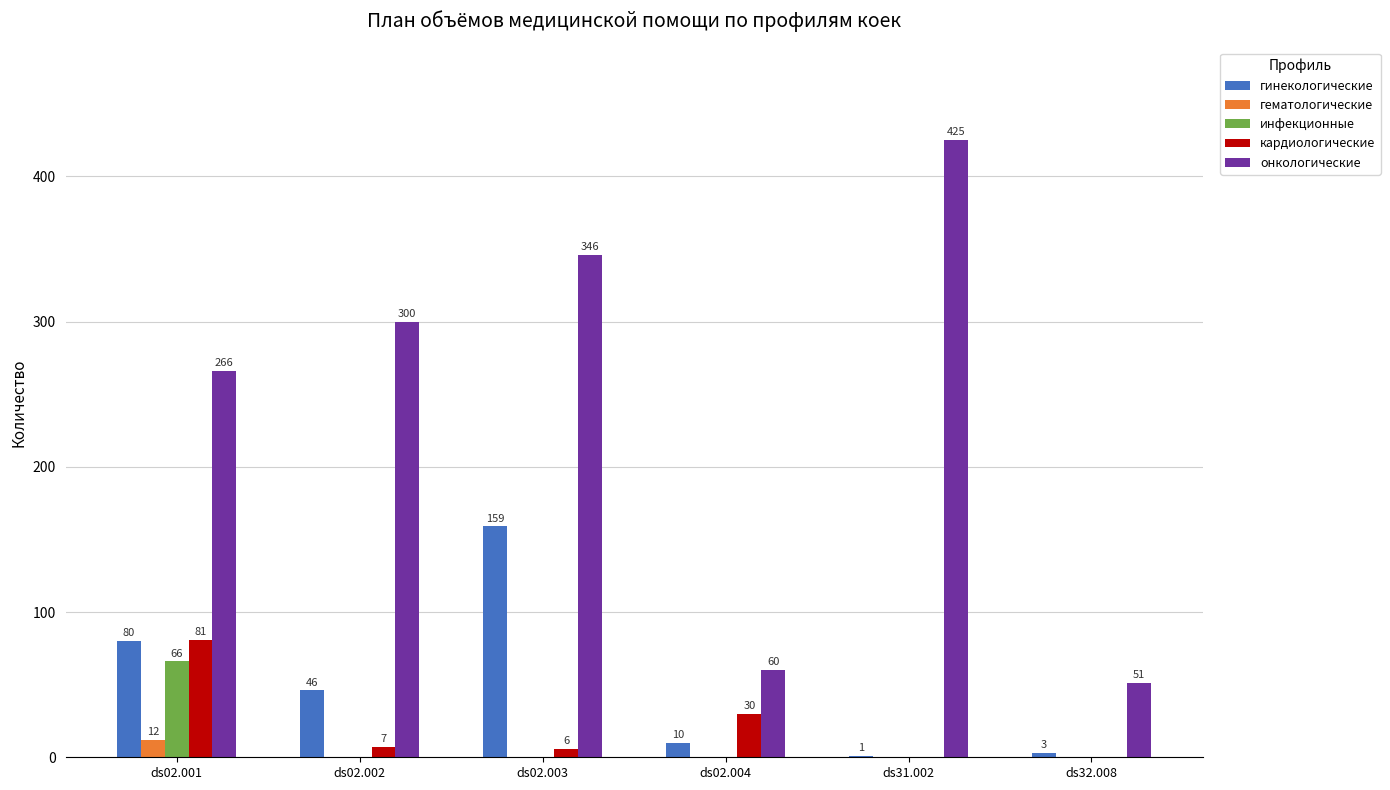

Reading left to right, what are all the values shown in this chart?

гинекологические: 80	46	159	10	1	3
гематологические: 12	0	0	0	0	0
инфекционные: 66	0	0	0	0	0
кардиологические: 81	7	6	30	0	0
онкологические: 266	300	346	60	425	51